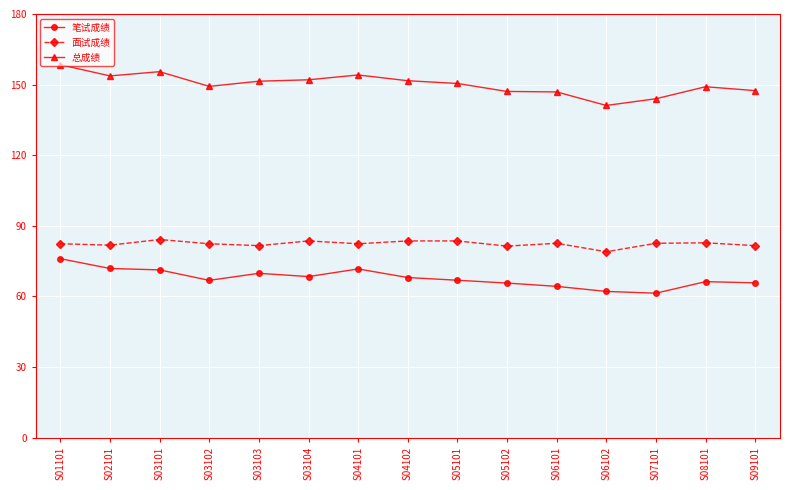

Rank the series at S05102 from highest to lowest value.

总成绩, 面试成绩, 笔试成绩